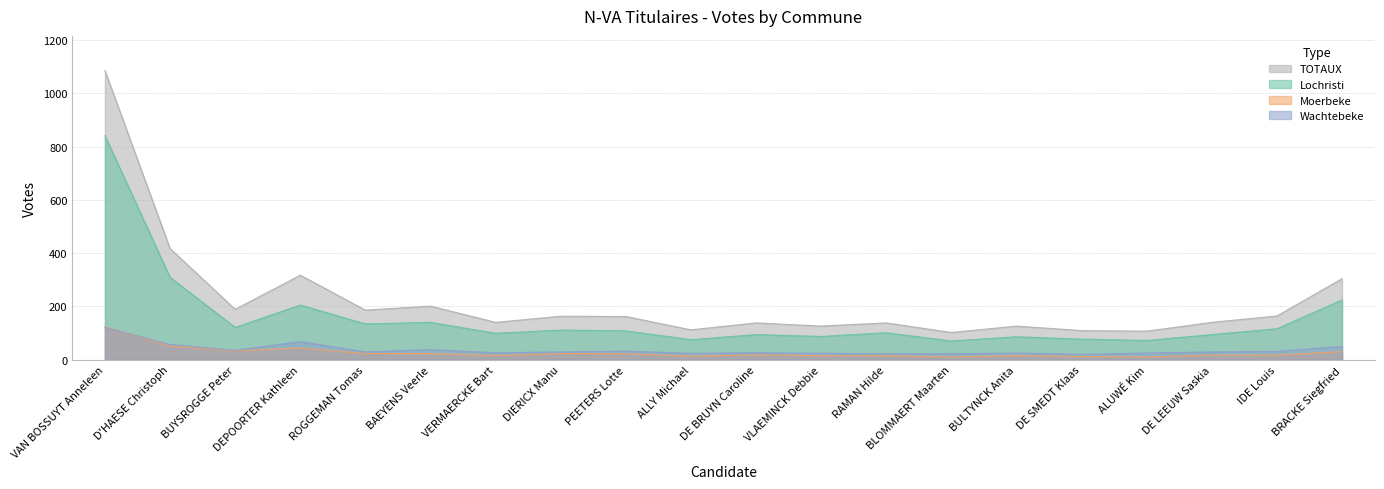

Does the chart have visible grid lines?

Yes